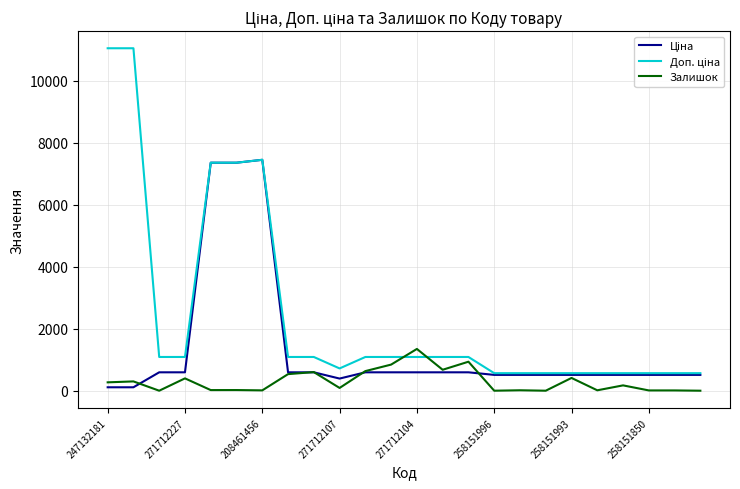

What is the greatest value displayed?

11055.0